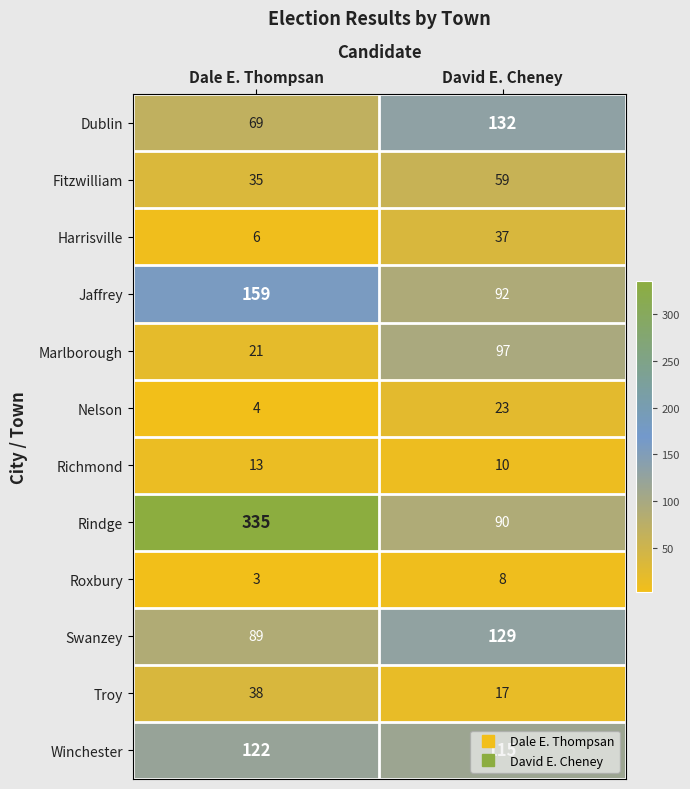

What is the total value across all series at Dale E. Thompsan?

894